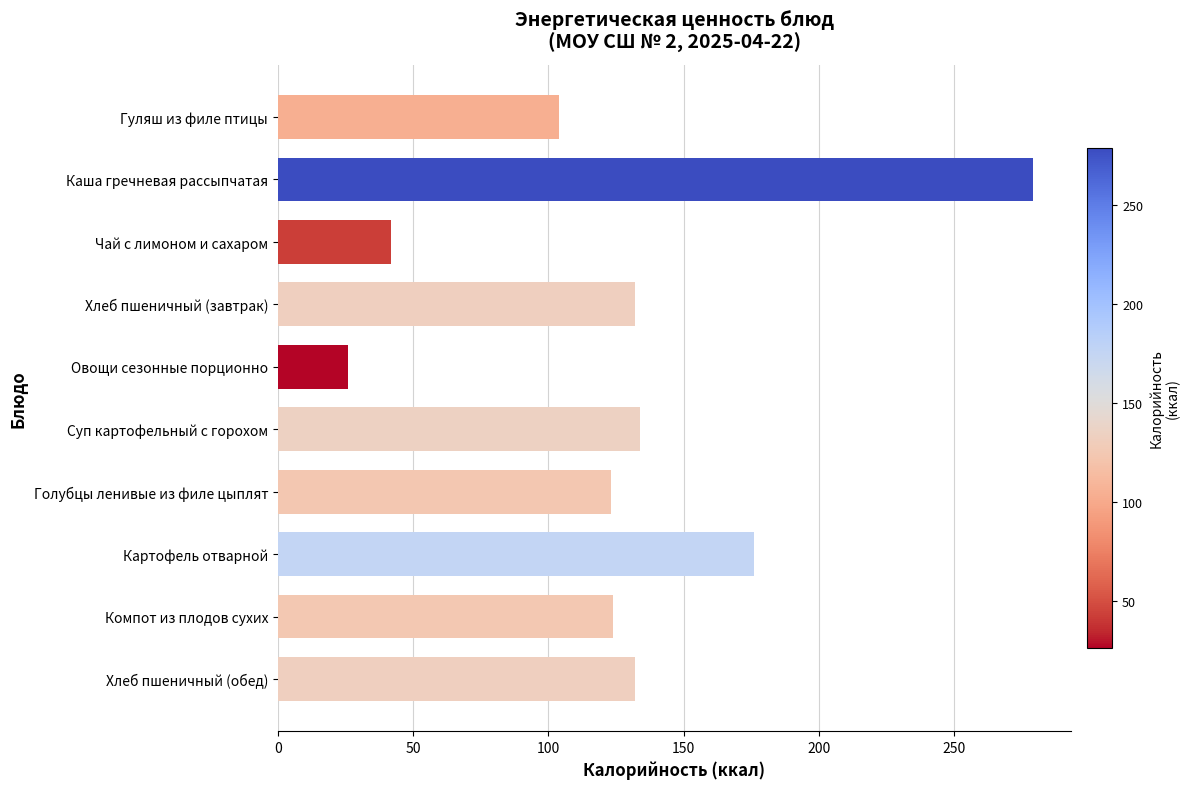

Which label corresponds to the largest value in the chart?

Каша гречневая рассыпчатая